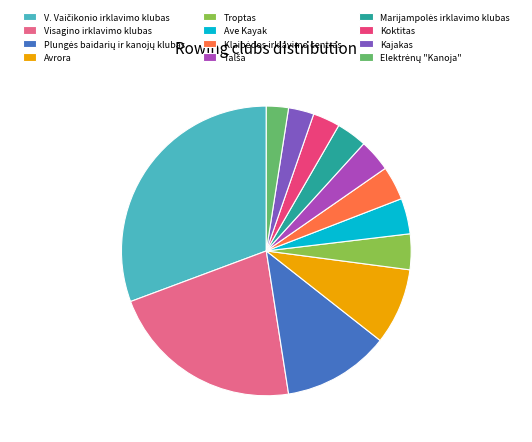

Does any single category account for the majority?

No